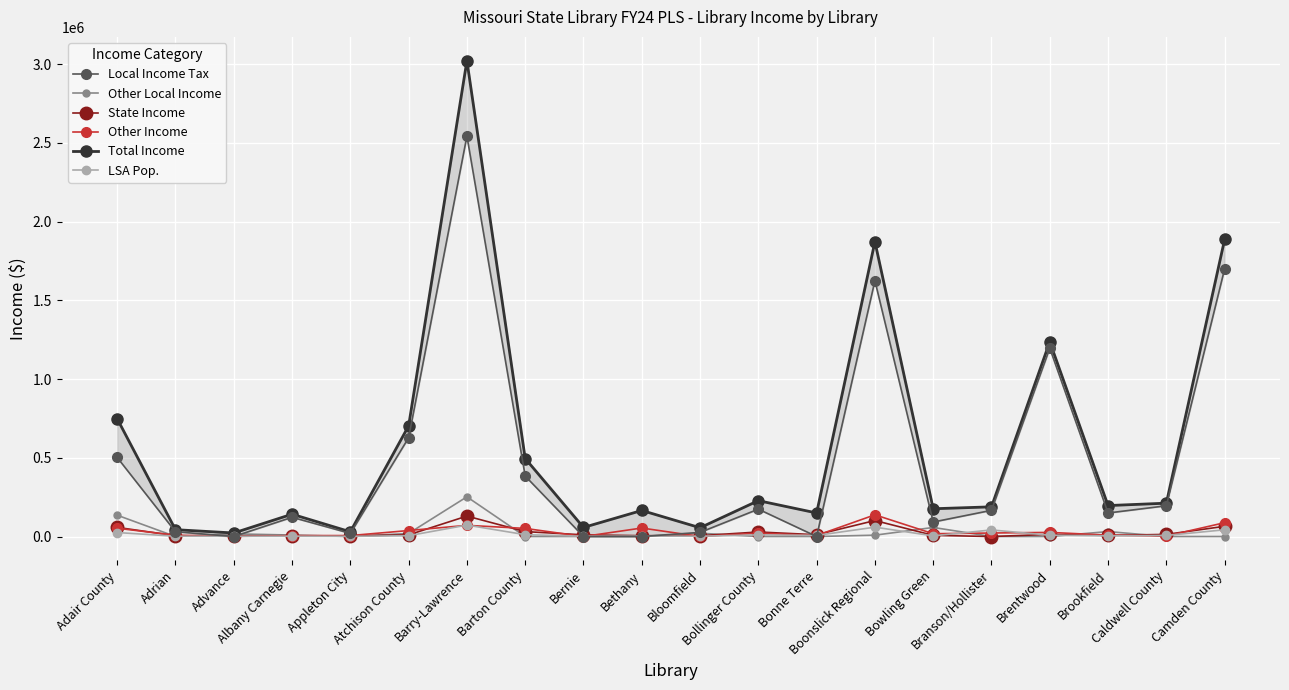

In Other Local Income, how many points are lower than both neighbors (excluding endpoints)?

3